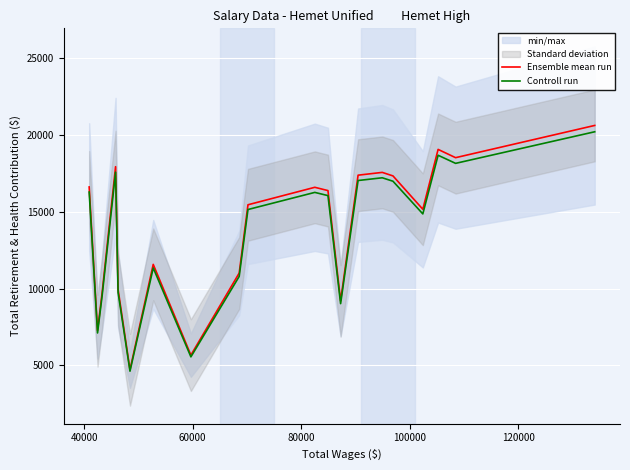

What is the minimum value for Ensemble mean run?

4709.0